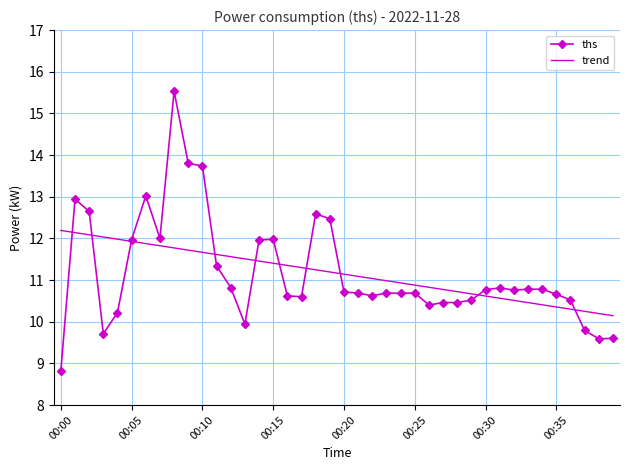

Reading left to right, transcribe all the data shown in this chart.

ths: 8.8	12.9	12.7	9.7	10.2	12.0	13.0	12.0	15.5	13.8	13.7	11.3	10.8	9.9	12.0	12.0	10.6	10.6	12.6	12.5	10.7	10.7	10.6	10.7	10.7	10.7	10.4	10.5	10.5	10.5	10.8	10.8	10.8	10.8	10.8	10.7	10.5	9.8	9.6	9.6
trend: 12.2	12.1	12.1	12.0	12.0	11.9	11.9	11.8	11.8	11.7	11.7	11.6	11.6	11.5	11.5	11.4	11.4	11.3	11.2	11.2	11.1	11.1	11.0	11.0	10.9	10.9	10.8	10.8	10.7	10.7	10.6	10.6	10.5	10.5	10.4	10.4	10.3	10.2	10.2	10.1